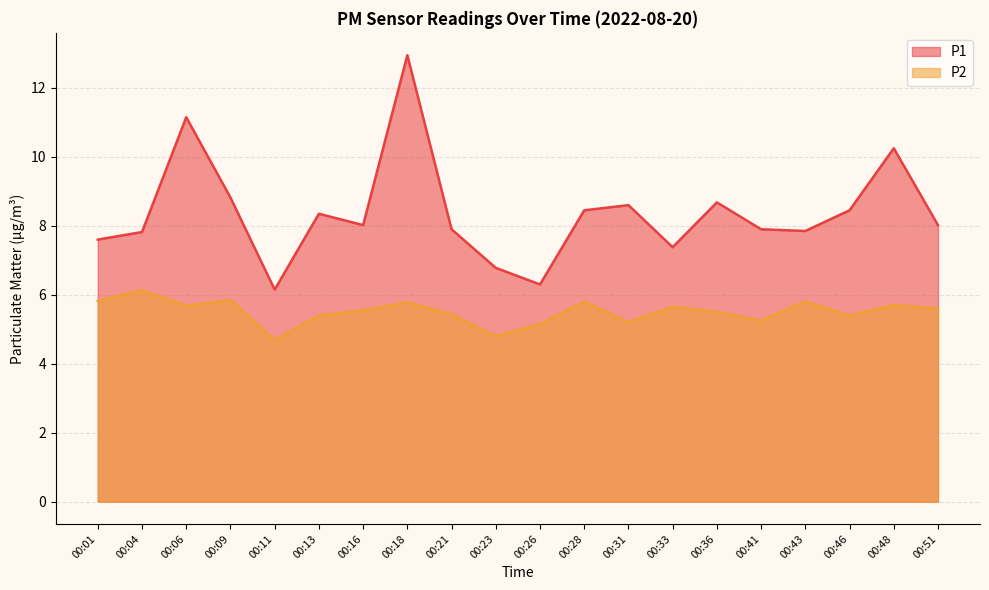

At which label is P2 closest to 5?

00:26